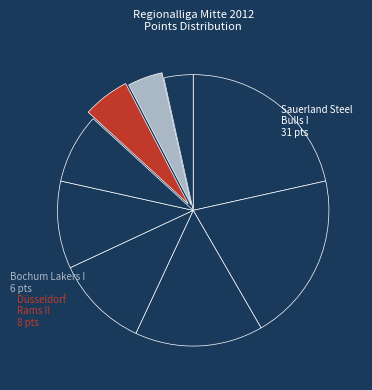

Count the number of slices in the pie.

9